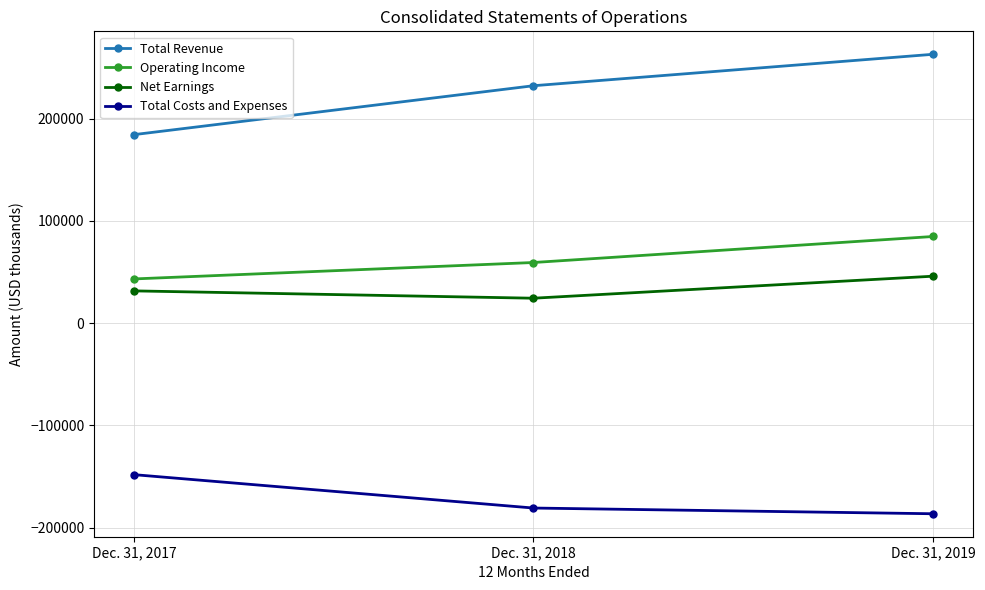

Reading left to right, transcribe all the data shown in this chart.

Total Revenue: 184447	232297	263042
Operating Income: 43248	59317	84767
Net Earnings: 31554	24380	45914
Total Costs and Expenses: -148270	-180931	-186520